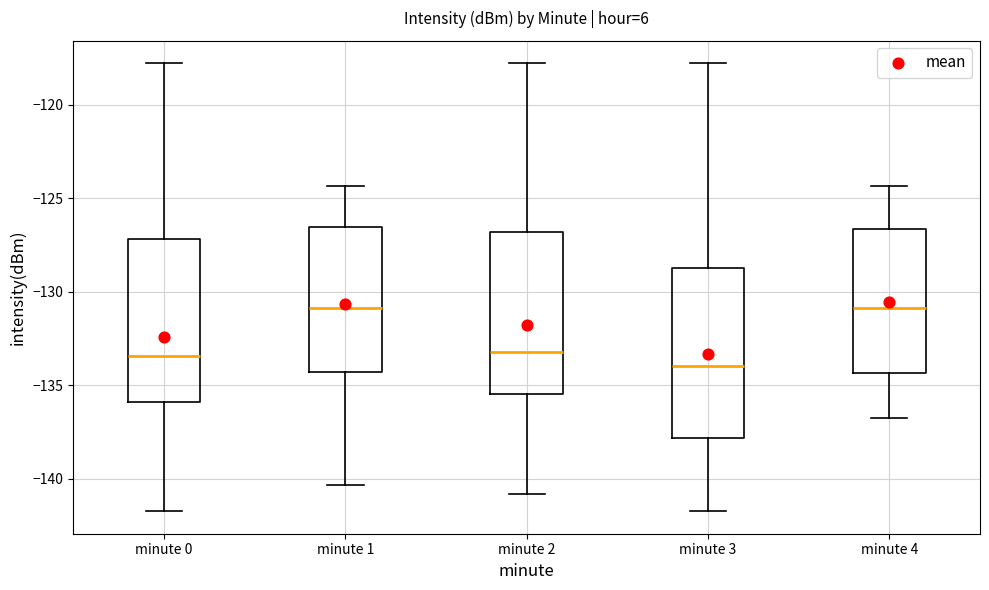

Reading left to right, transcribe this box plot: for each box, give where its median line is, the range the box spans, and where its two whiskers end, as read against the y-axis. The values are not printed on the chart, so give them approximately, as read against the axis.

minute 0: median -133.5, box -136.0 to -127.0, whiskers -141.5 to -118.0
minute 1: median -131.0, box -134.5 to -126.5, whiskers -140.5 to -124.5
minute 2: median -133.0, box -135.5 to -127.0, whiskers -141.0 to -118.0
minute 3: median -134.0, box -138.0 to -128.5, whiskers -141.5 to -118.0
minute 4: median -131.0, box -134.5 to -126.5, whiskers -136.5 to -124.5